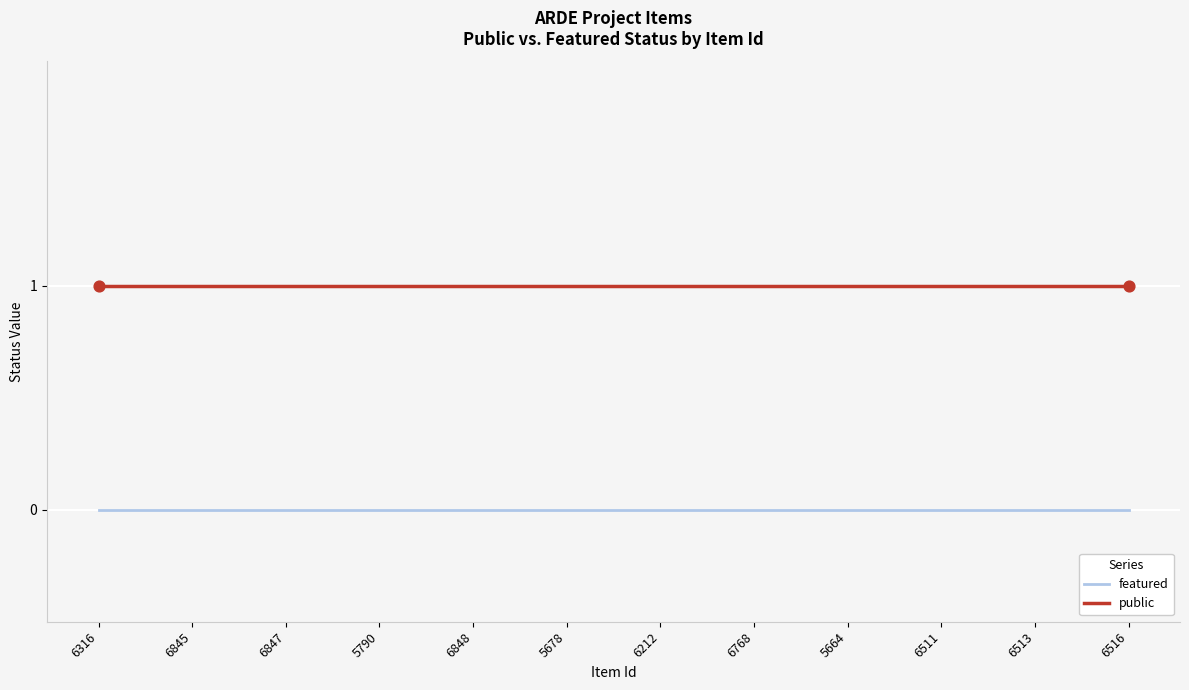

Is the value of public at 6768 greater than the value of featured at 6847?

Yes